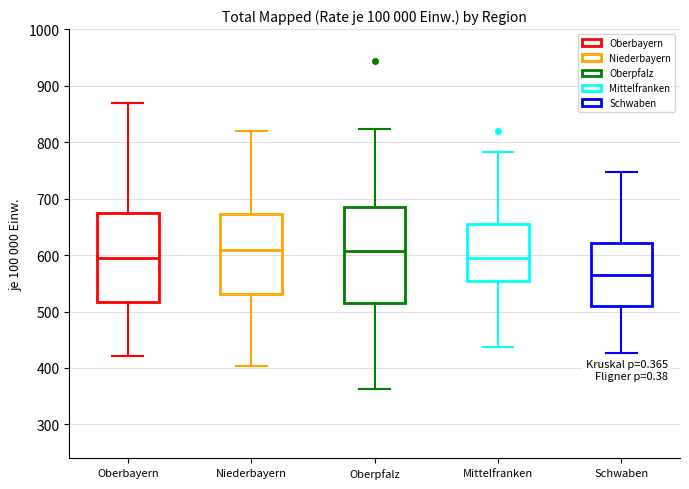

Reading left to right, transcribe this box plot: for each box, give where its median line is, the range the box spans, and where its two whiskers end, as read against the y-axis. The values are not printed on the chart, so give them approximately, as read against the axis.

Oberbayern: median 600, box 520 to 670, whiskers 420 to 870
Niederbayern: median 610, box 530 to 670, whiskers 400 to 820
Oberpfalz: median 610, box 510 to 680, whiskers 360 to 820
Mittelfranken: median 600, box 550 to 650, whiskers 440 to 780
Schwaben: median 560, box 510 to 620, whiskers 430 to 750